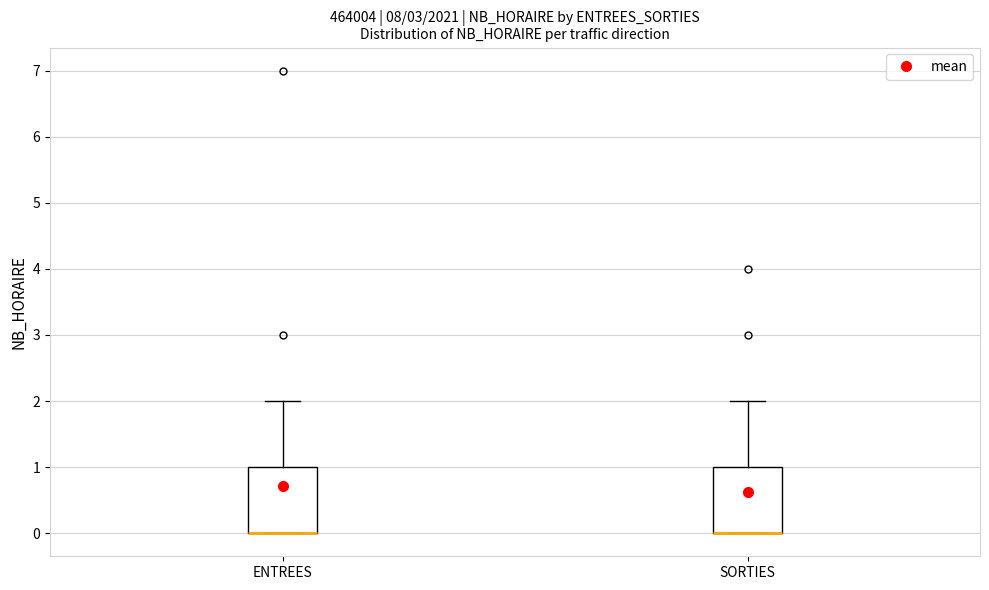

Reading left to right, read every box against the y-axis: the position of its median line, the range the box covers, and the ends of its whiskers. The values are not printed on the chart, so give them approximately, as read against the axis.

ENTREES: median 0 (drawn on the box's lower edge), box 0 to 1, whiskers 0 to 2
SORTIES: median 0 (drawn on the box's lower edge), box 0 to 1, whiskers 0 to 2